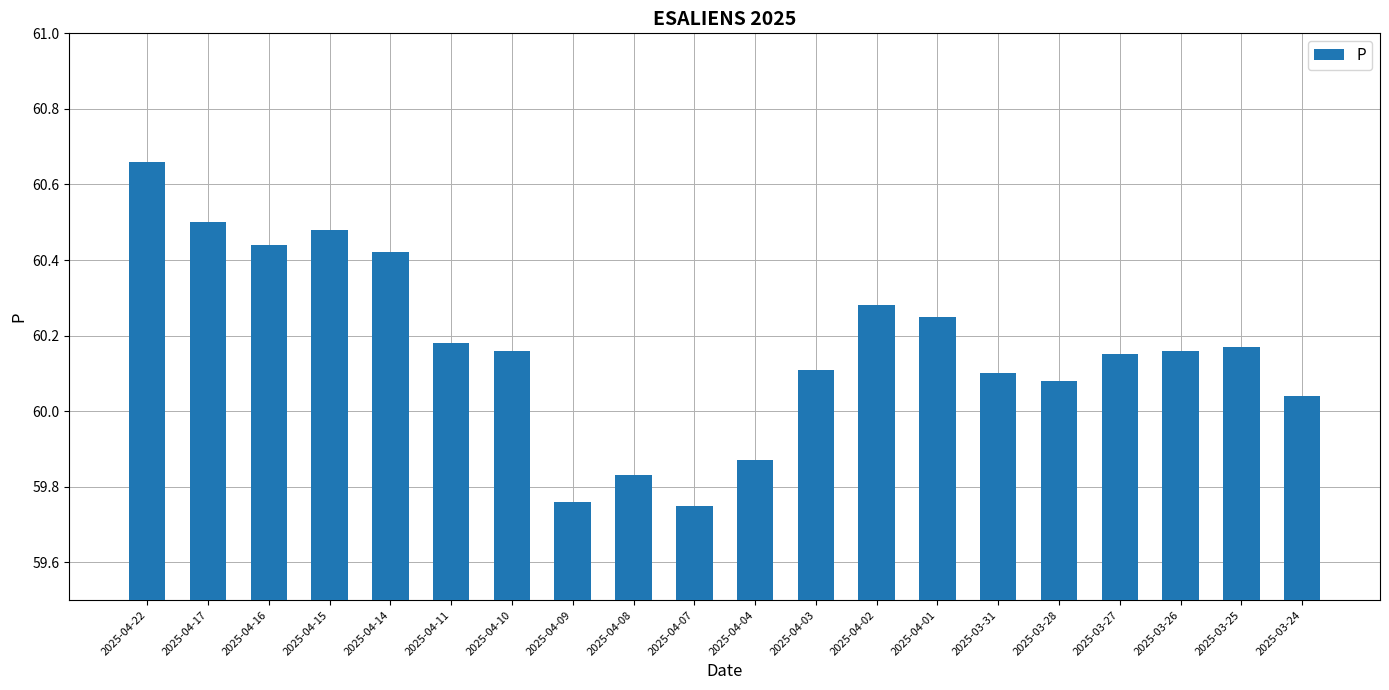

Where does the data first go above 60?

2025-04-22